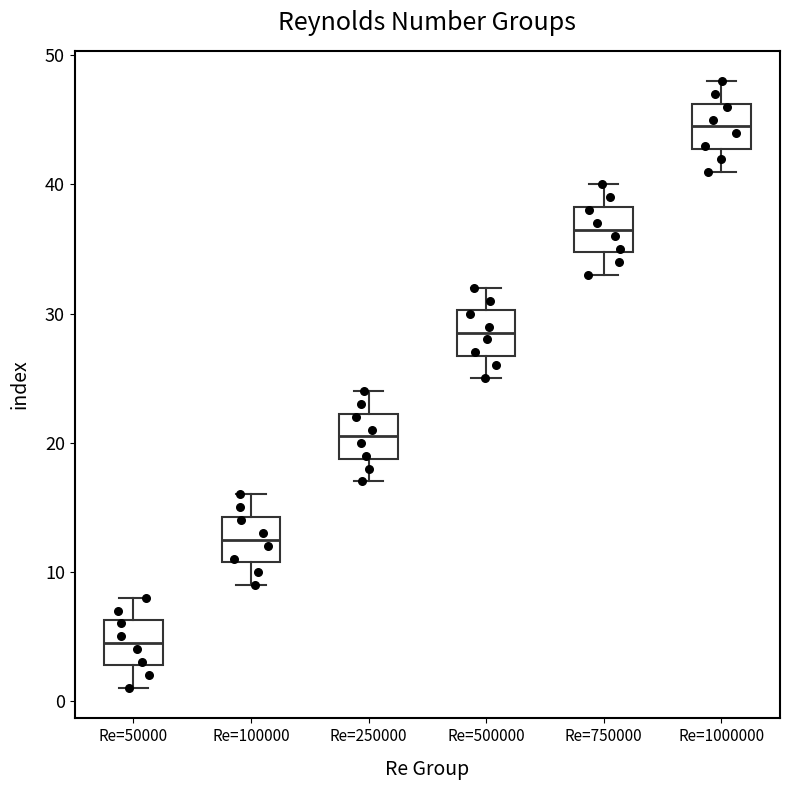

Where does the upper whisker of the box for Re=50000 end on the y-axis? The values are not printed on the chart, so give them approximately, as read against the axis.

8